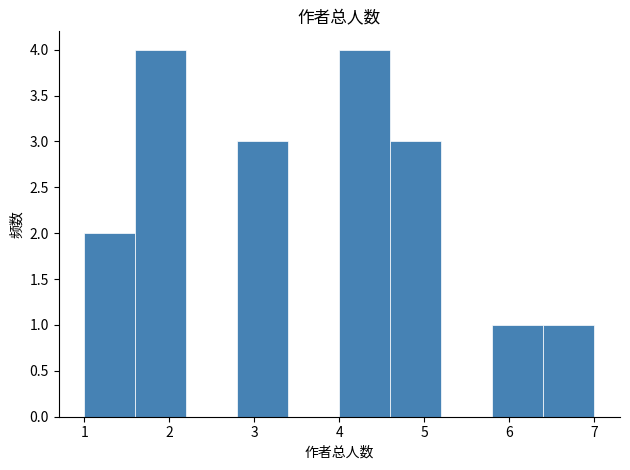

How tall is the bar that spans 4.0 to 4.6 on the x-axis? The values are not printed on the chart, so give them approximately, as read against the axis.

4